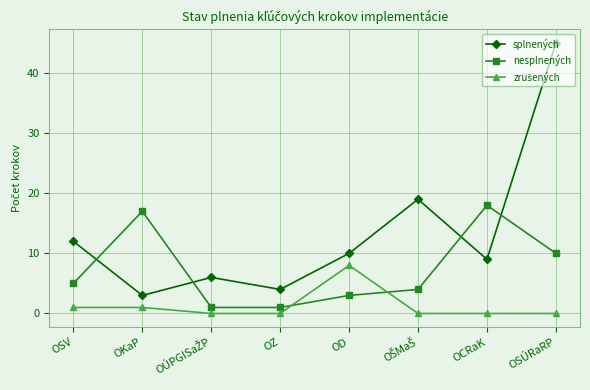

The value of nesplnených at OD is 3. True or false?

True